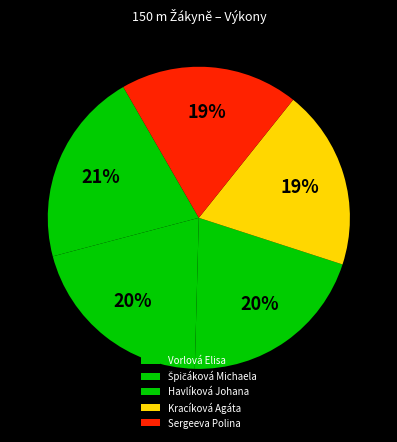

How many segments does this pie chart have?

5